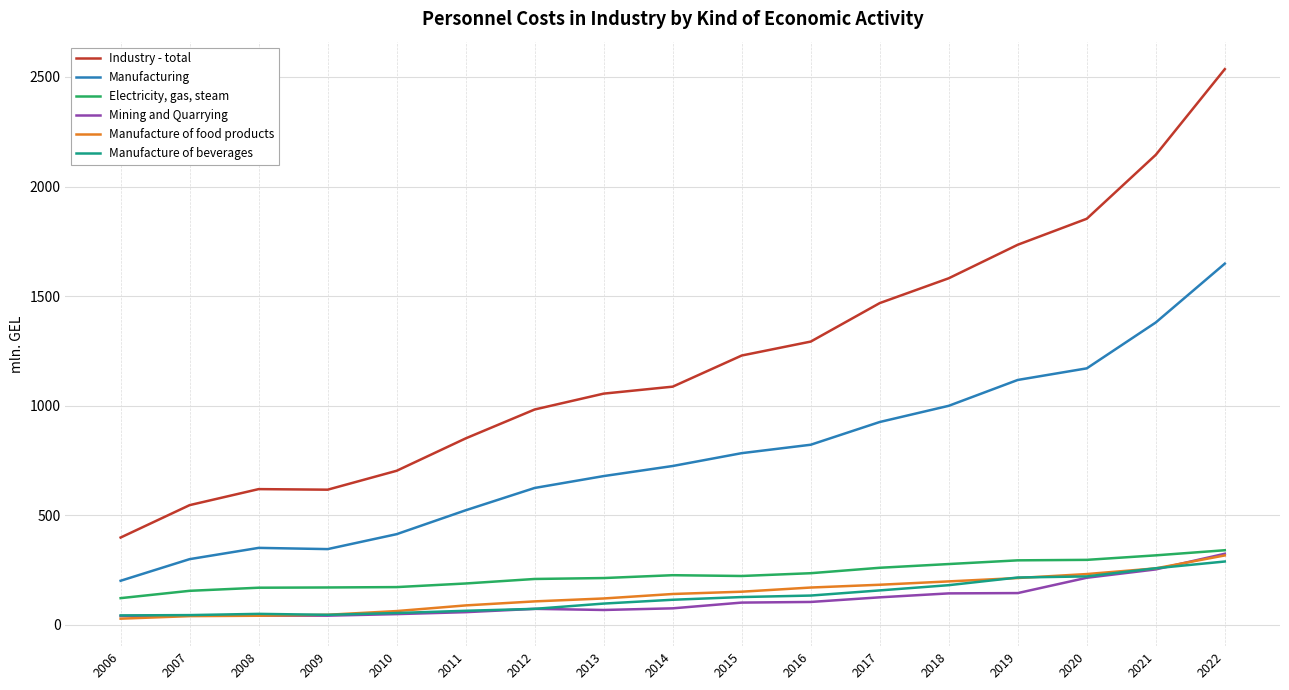

Rank the series at 2008 from highest to lowest value.

Industry - total, Manufacturing, Electricity, gas, steam, Manufacture of beverages, Mining and Quarrying, Manufacture of food products